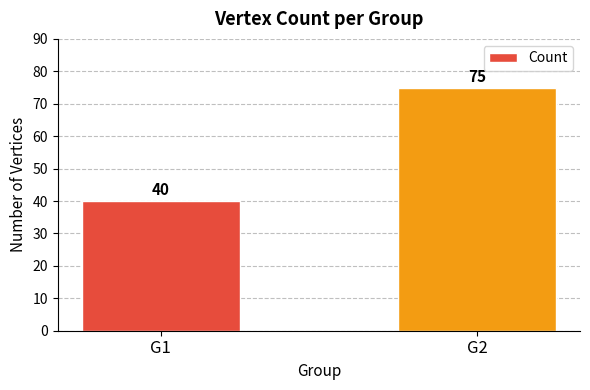

Reading left to right, what are all the values shown in this chart?

40	75